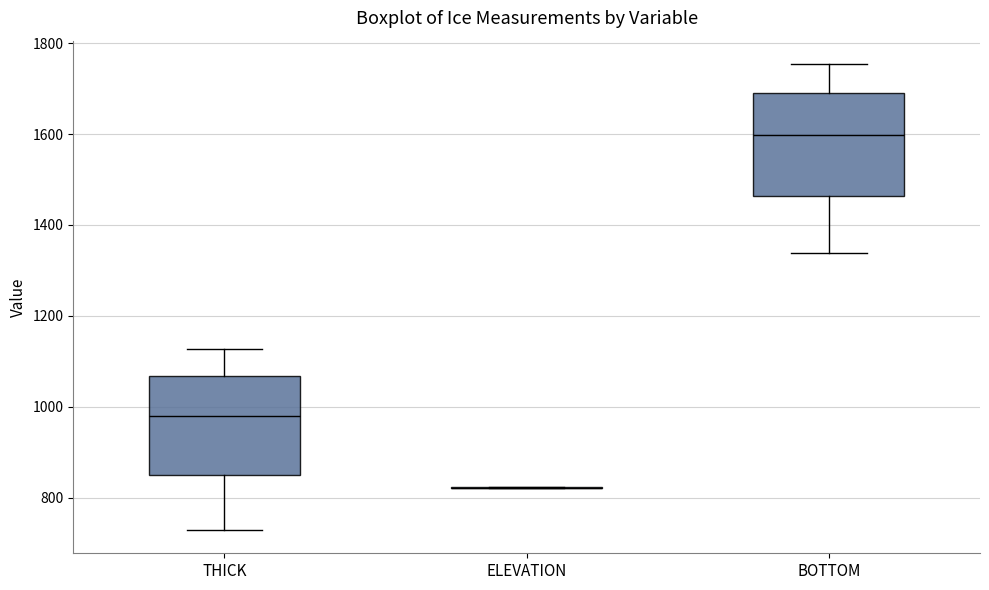

Reading left to right, read every box against the y-axis: the position of its median line, the range the box covers, and the ends of its whiskers. The values are not printed on the chart, so give them approximately, as read against the axis.

THICK: median 980, box 860 to 1060, whiskers 720 to 1120
ELEVATION: box collapsed to a line at 820, whiskers 820 to 820
BOTTOM: median 1600, box 1460 to 1700, whiskers 1340 to 1760